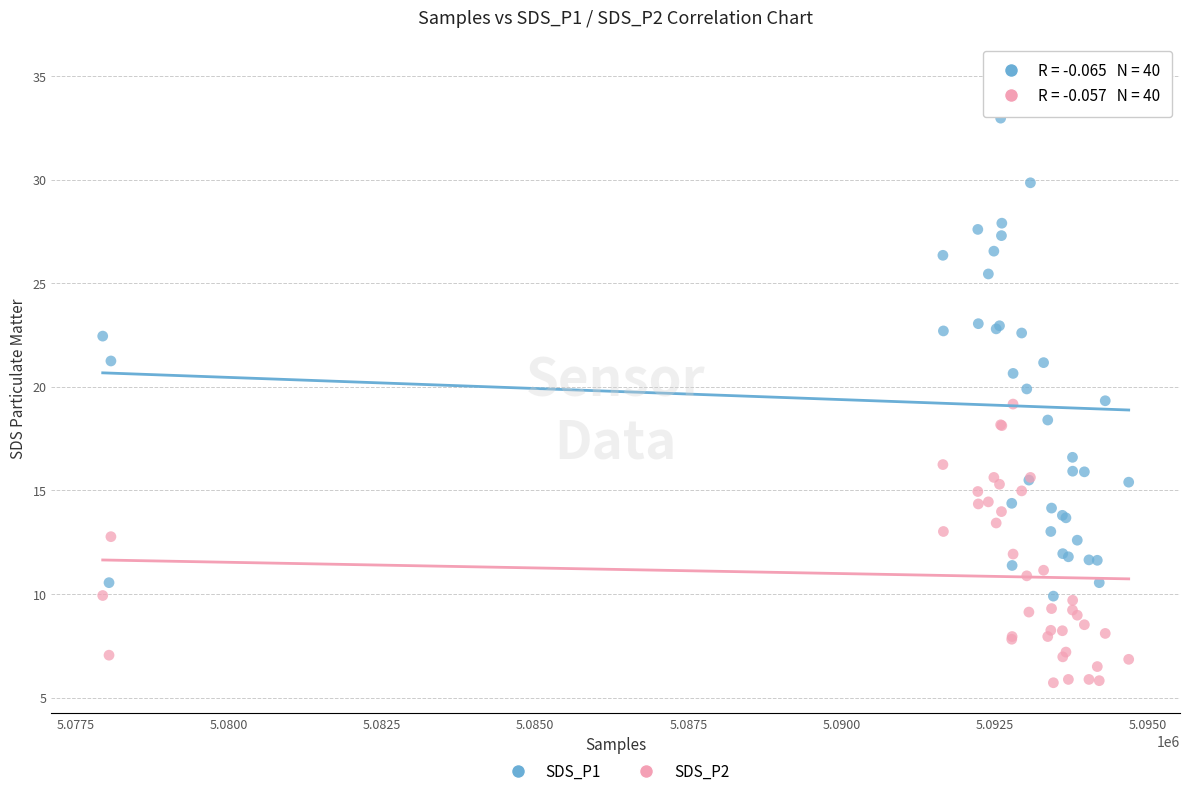

What is the X range (max minus min) for the scatter plot?

16755.0